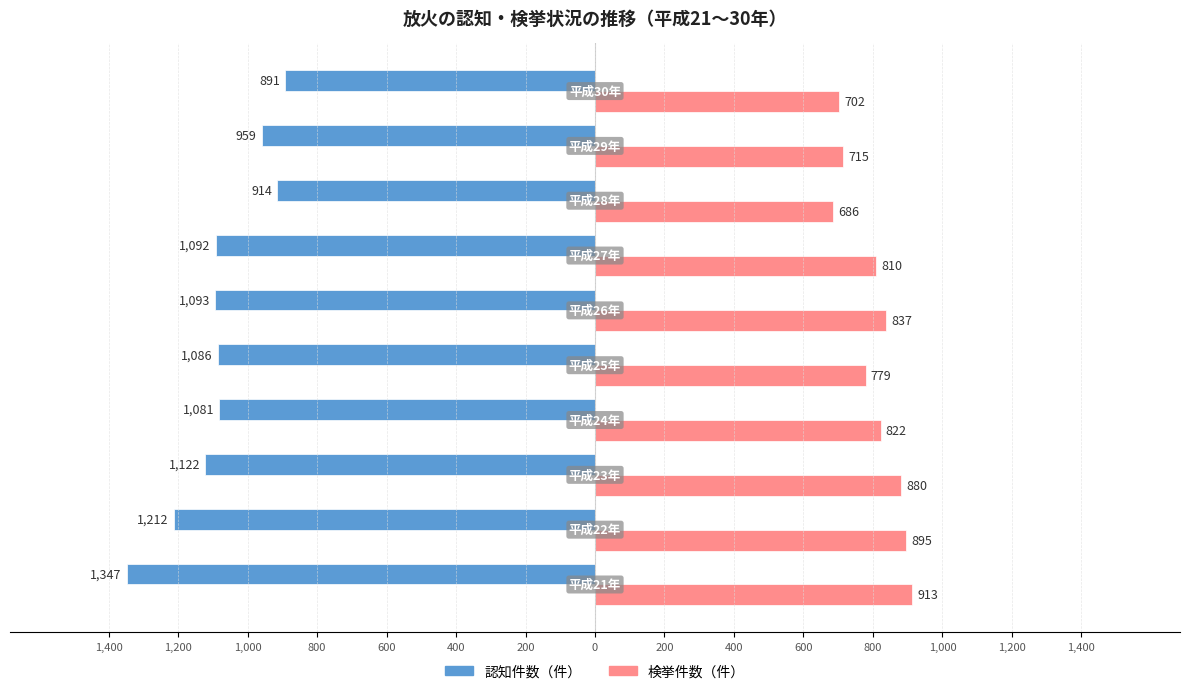

What are all the series names shown in the legend?

認知件数（件）, 検挙件数（件）